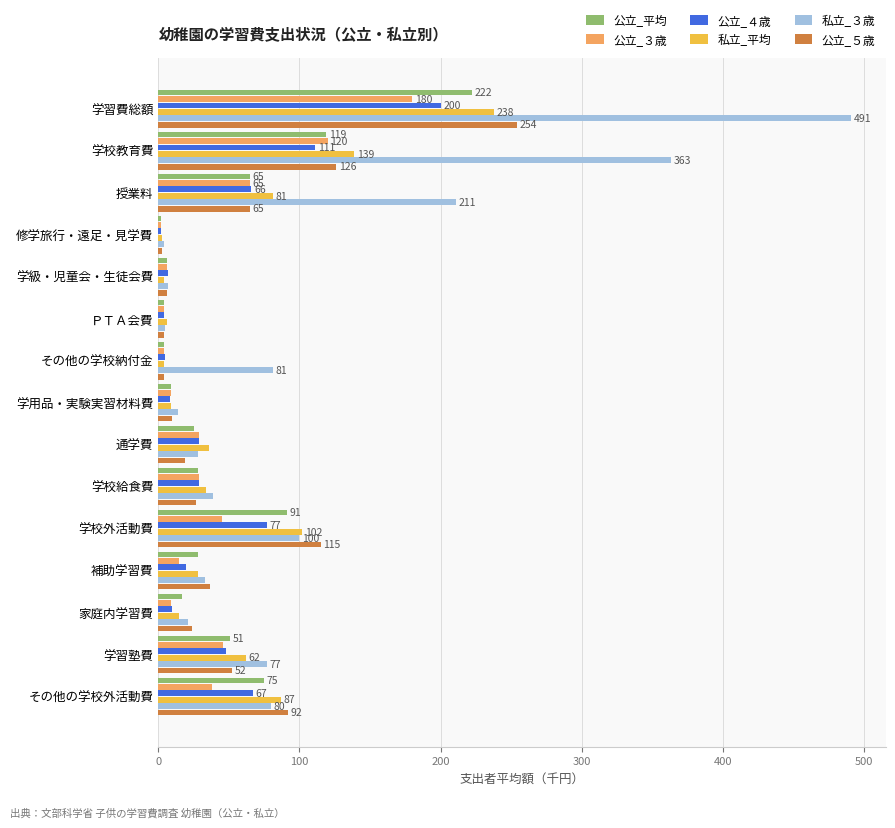

At which category does the chart reach its peak across all series?

学習費総額